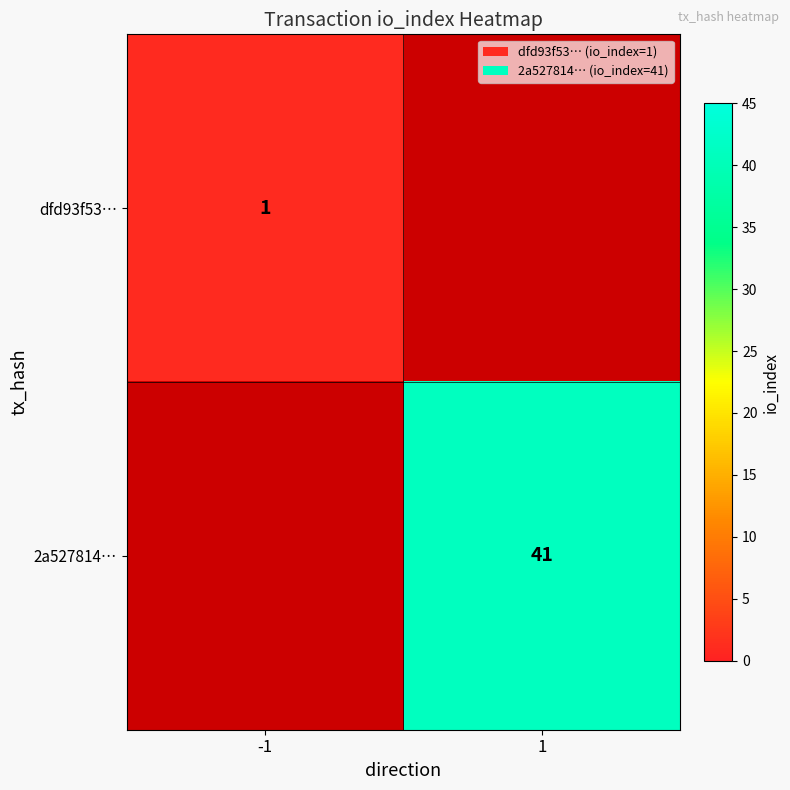

What is the approximate value of 2a527814… at 1?

41.0